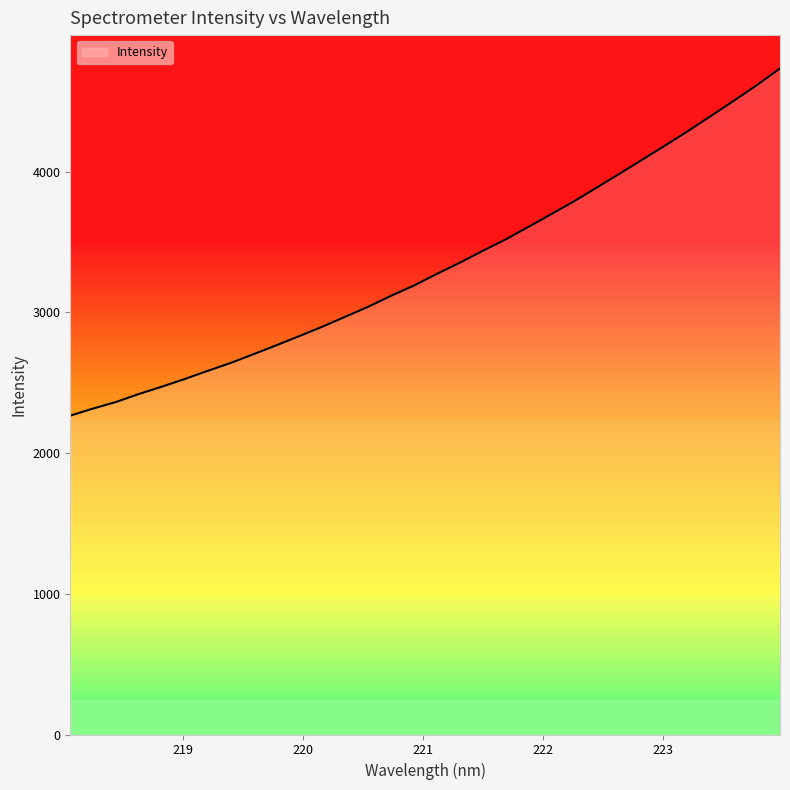

What is the smallest value displayed?

2266.7